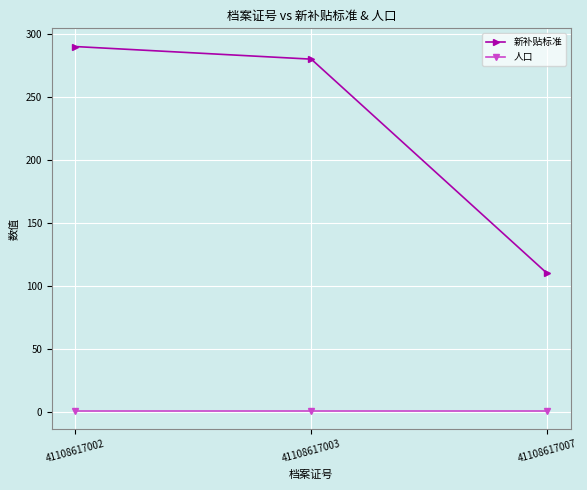

Rank the series by their maximum value, from lowest to highest.

人口, 新补贴标准